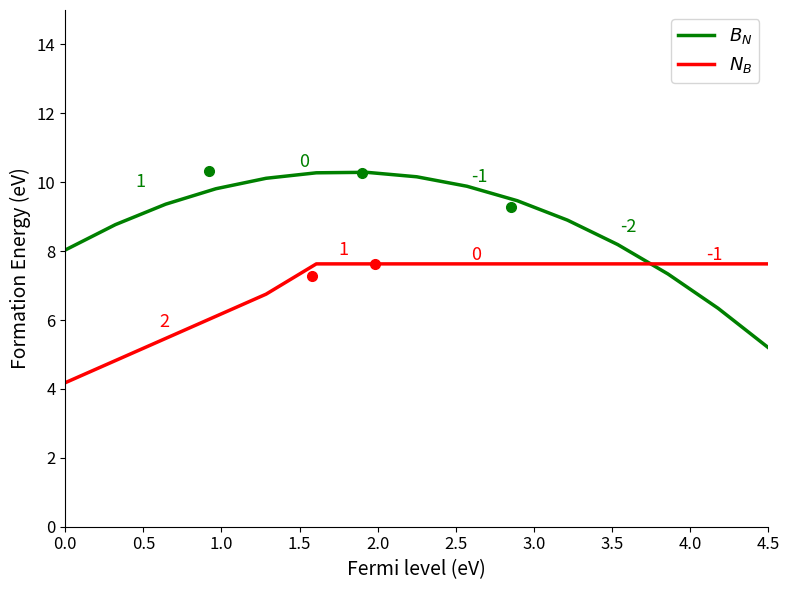

How many lines are shown in the chart?

2